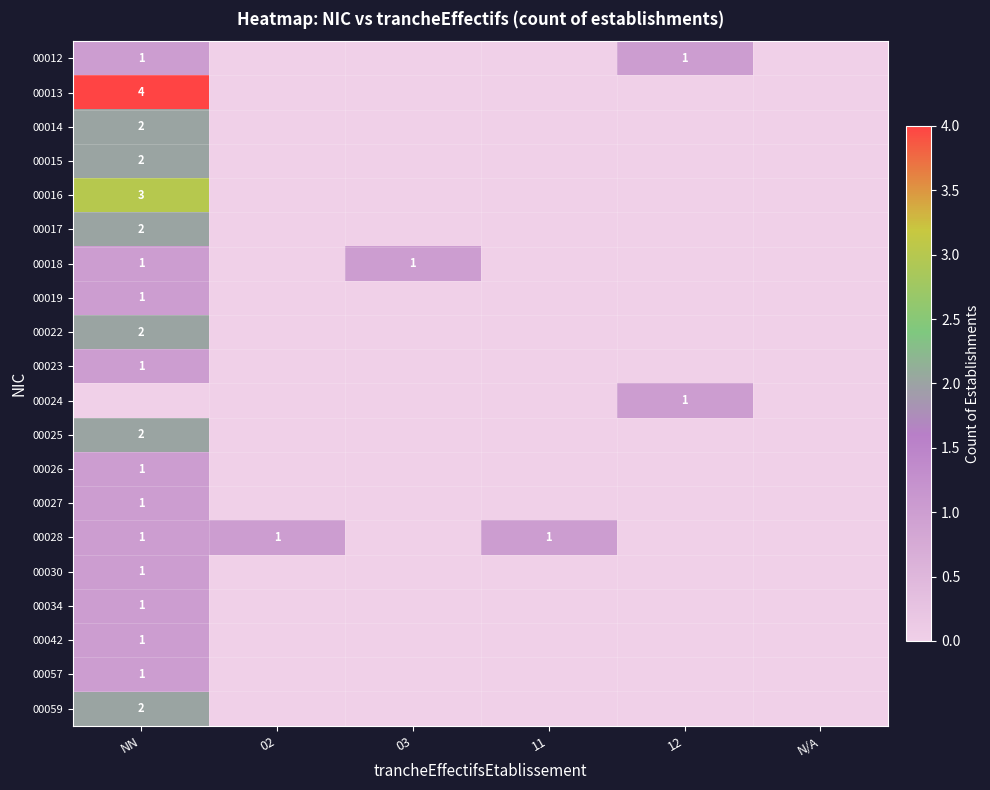

Is it true that 00026 equals 0 at 03?

True